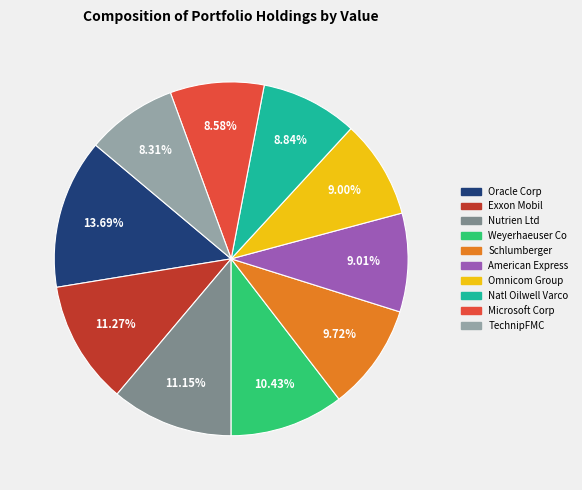

Is there any slice that represents more than half of the pie?

No